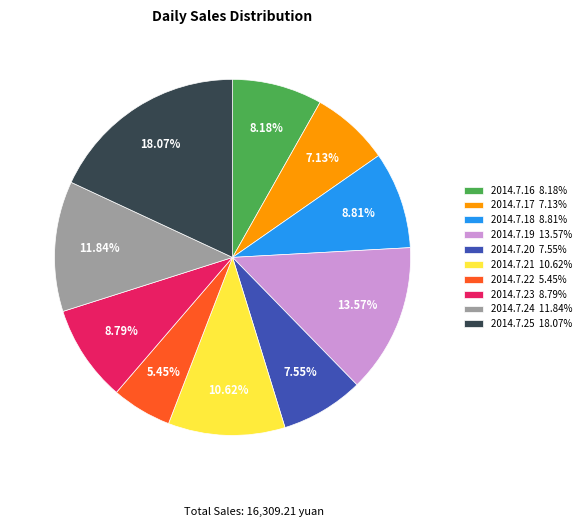

To the nearest percent, what portion does 2014.7.22 represent?

5%